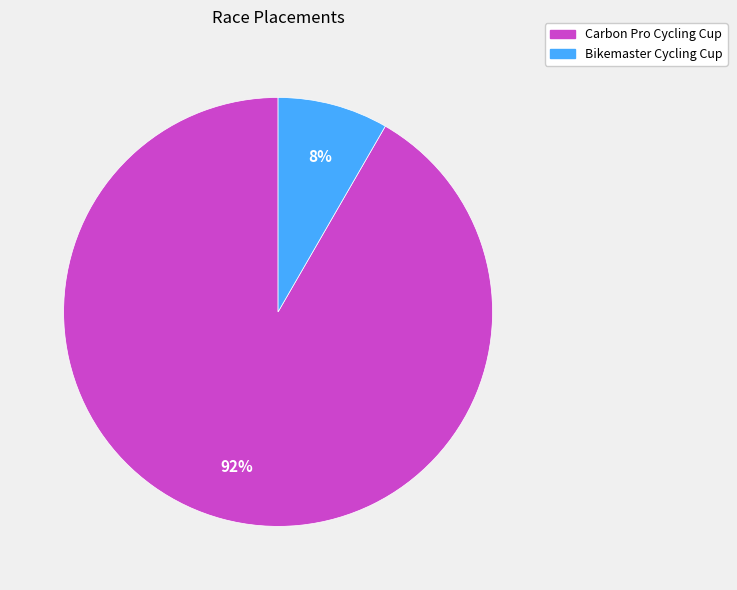

Between Bikemaster Cycling Cup and Carbon Pro Cycling Cup, which is larger?

Carbon Pro Cycling Cup